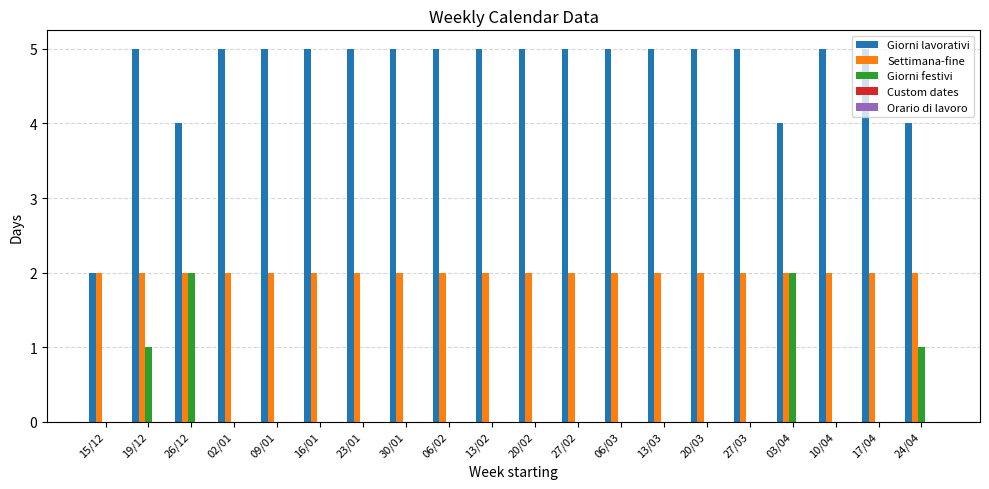

The value of Giorni lavorativi at 13/02 is 9. True or false?

False